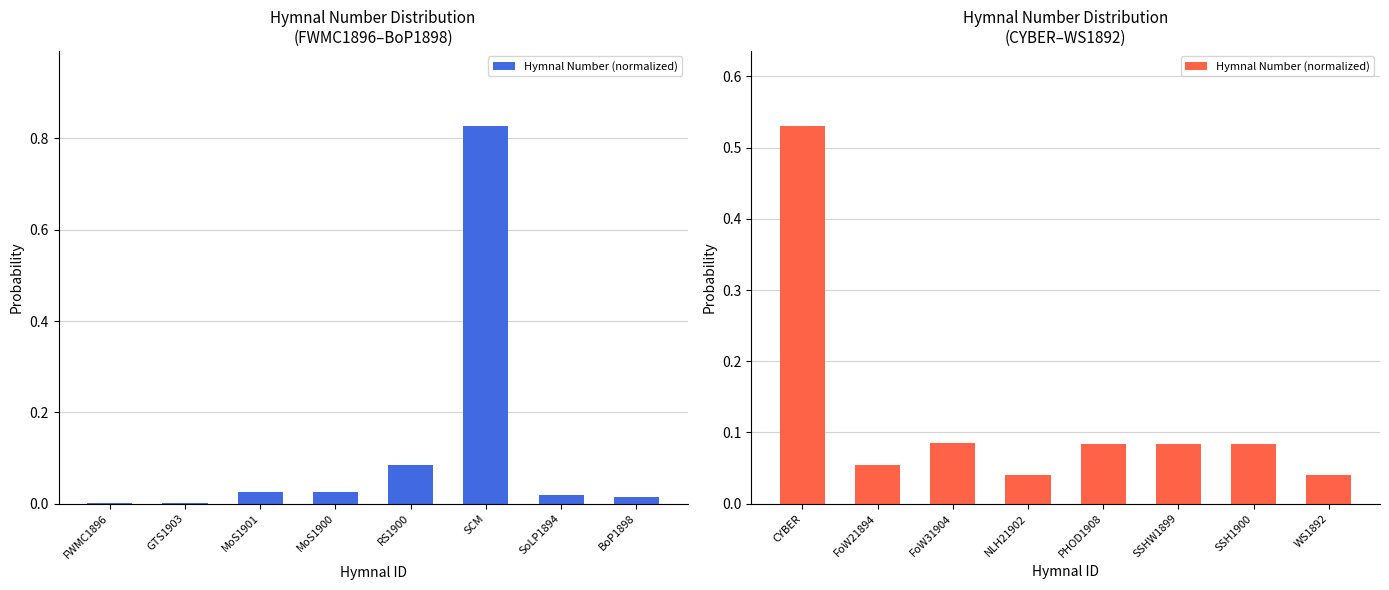

What is the label of the 3rd bar from the left?

FoW31904